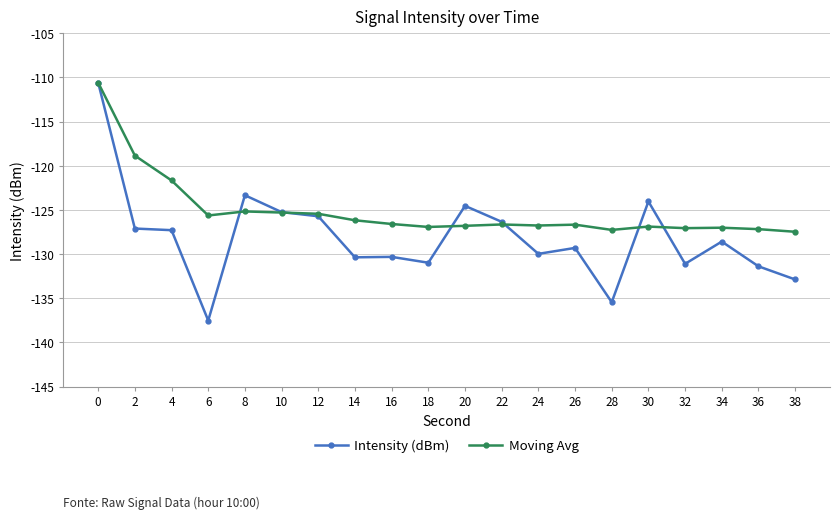

Which series has the largest range (max minus min)?

Intensity (dBm)